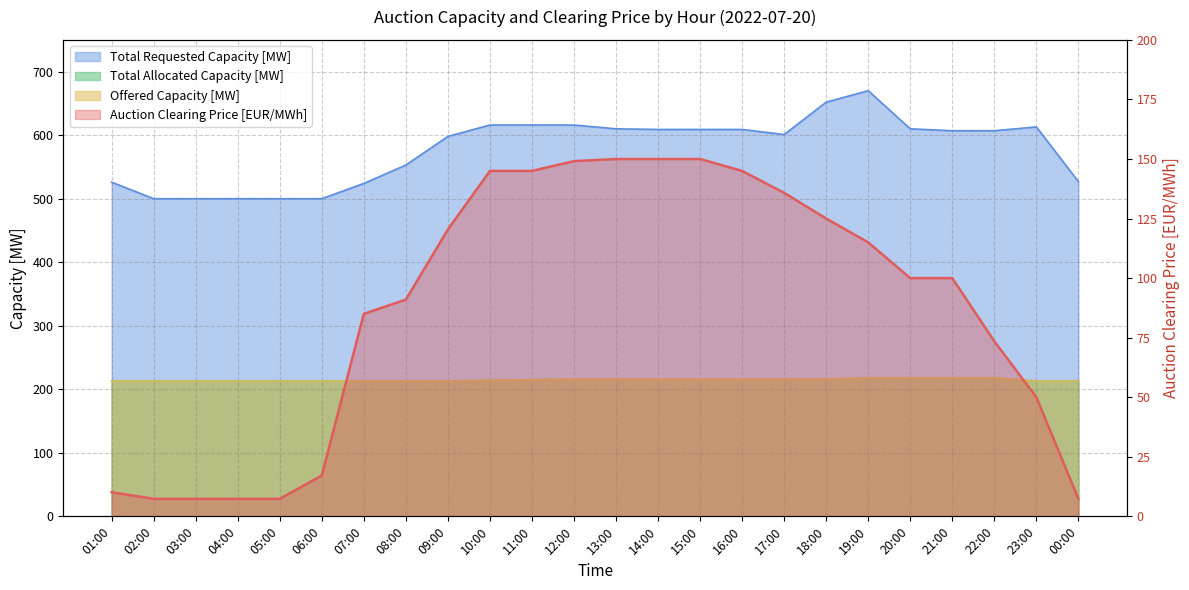

What is the difference between the second highest and minimum values in the Total Allocated Capacity [MW] series?

5.0